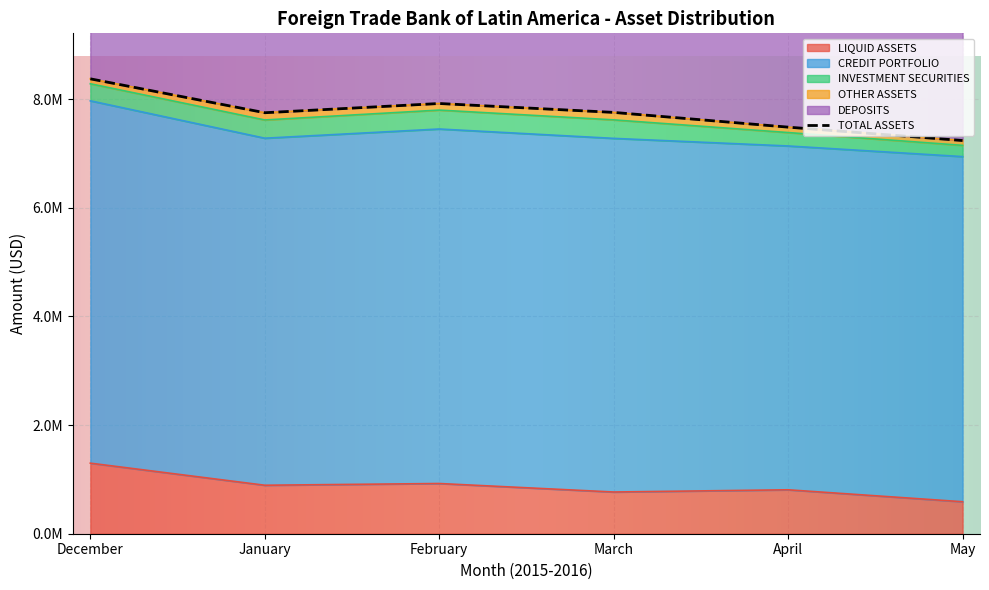

How many lines are shown in the chart?

6